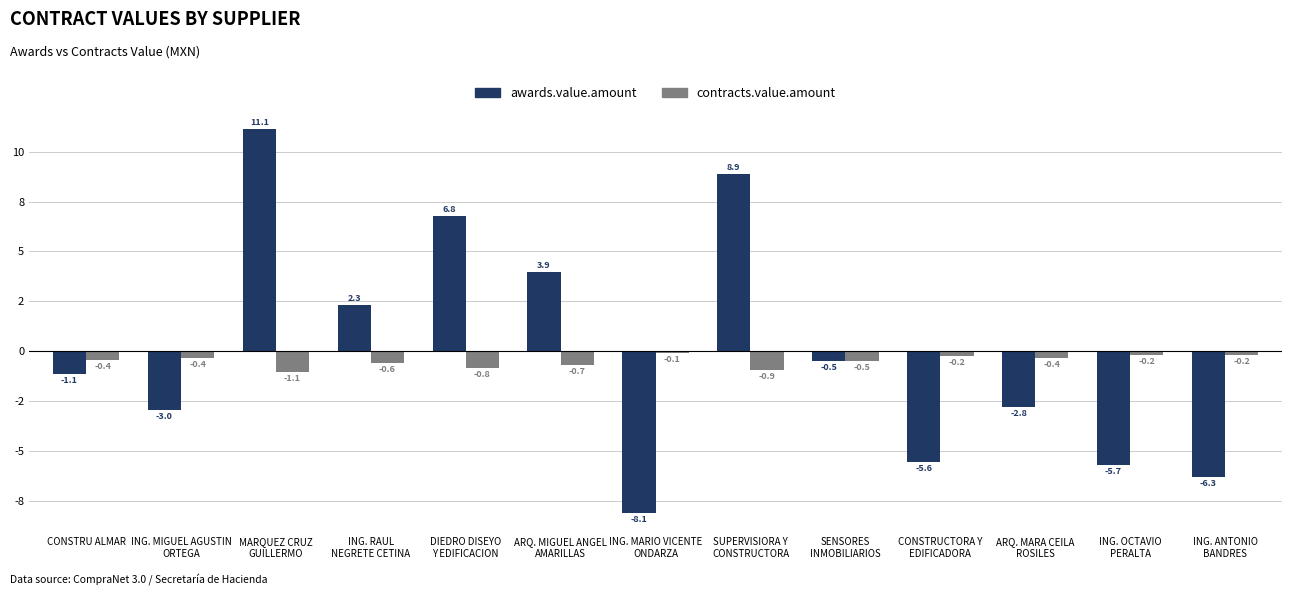

Reading left to right, extract all data points from this chart.

awards.value.amount: -1.1	-3.0	11.1	2.3	6.8	3.9	-8.1	8.9	-0.5	-5.6	-2.8	-5.7	-6.3
contracts.value.amount: -0.4	-0.4	-1.1	-0.6	-0.8	-0.7	-0.1	-0.9	-0.5	-0.2	-0.4	-0.2	-0.2